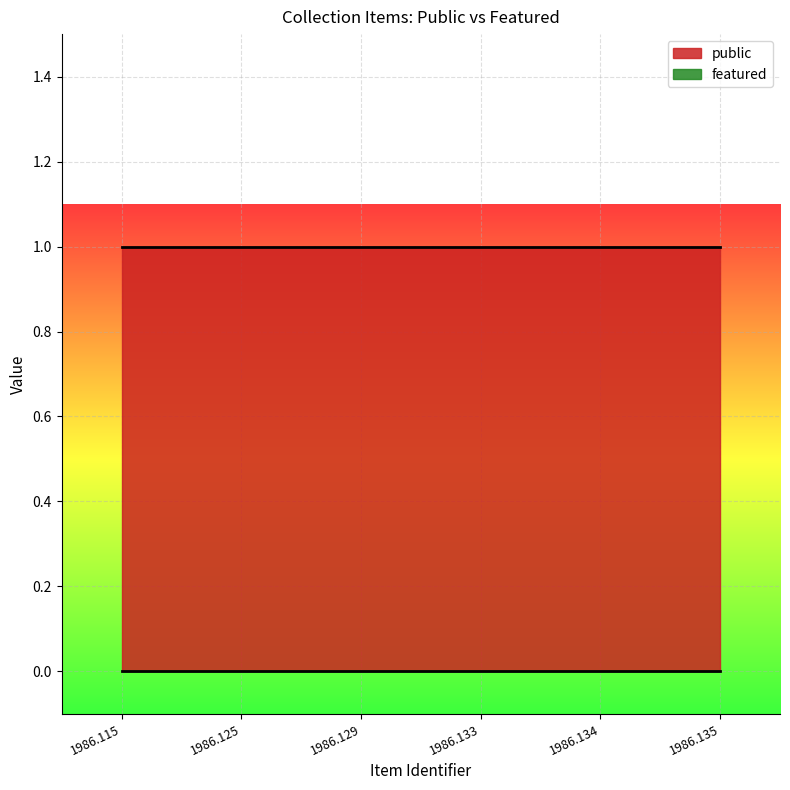

Which category has the highest value across all series?

1986.115